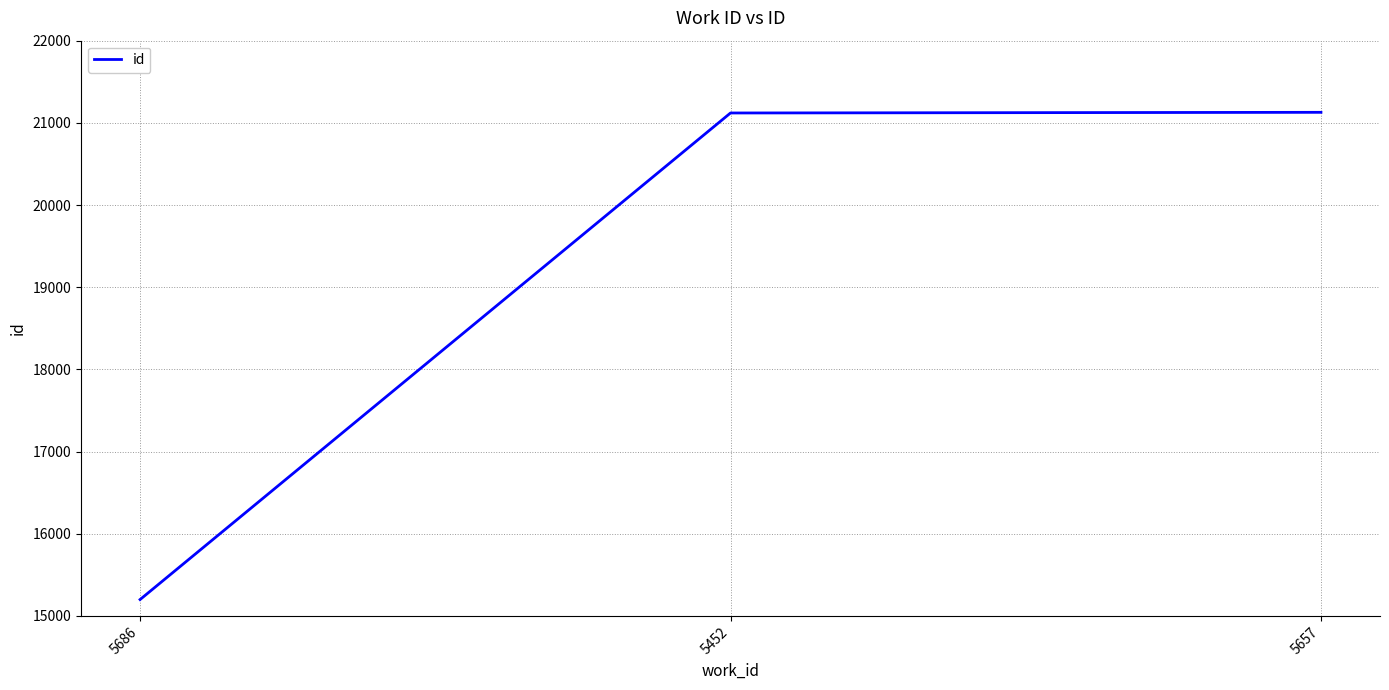

The value at 5686 is 15199. True or false?

True